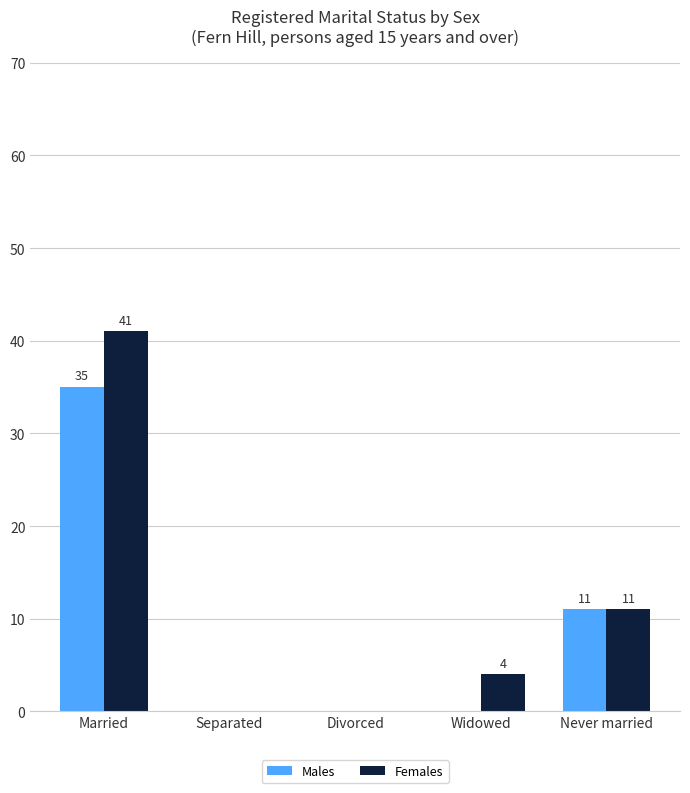

Where is Females nearest to the value 20?

Never married